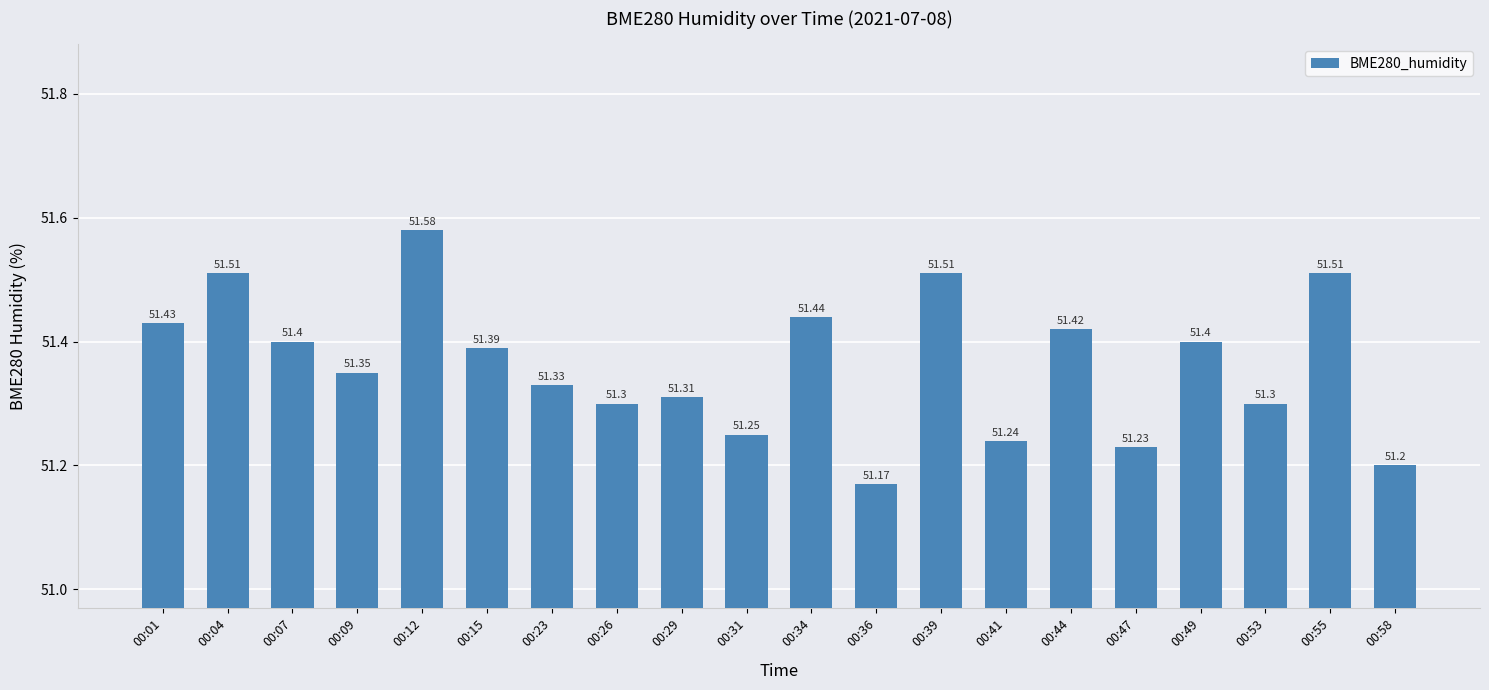

What is the difference between the maximum and minimum values?

0.4